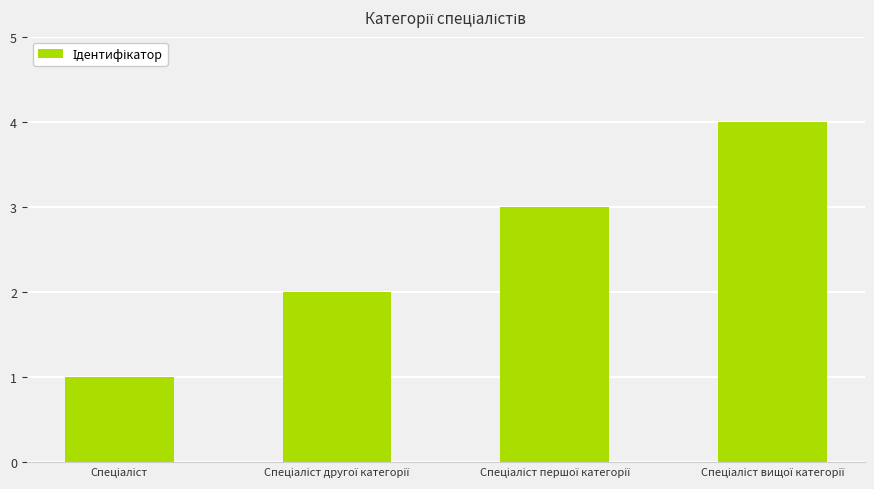

Are the bars horizontal?

No